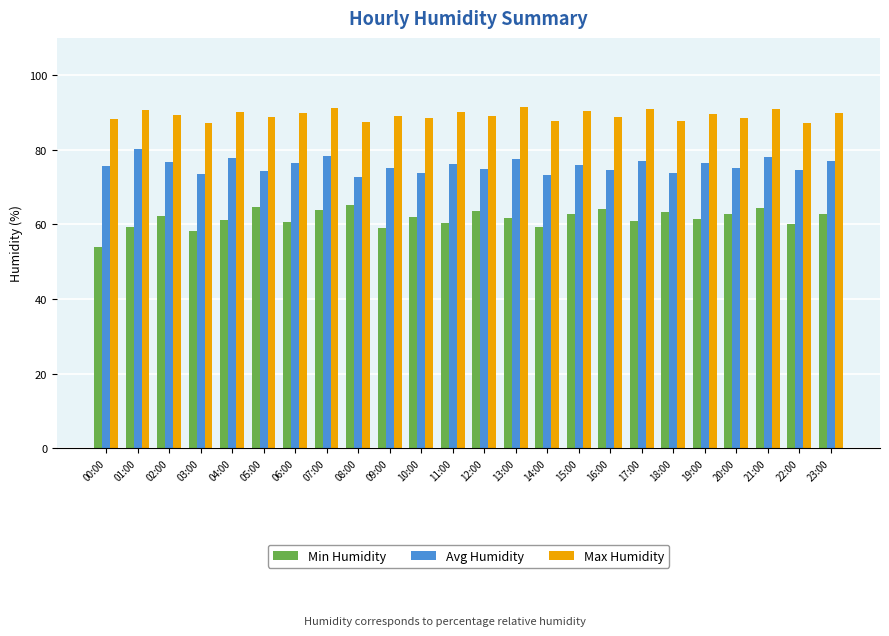

True or false: Avg Humidity has a value of 110.9 at 12:00.

False